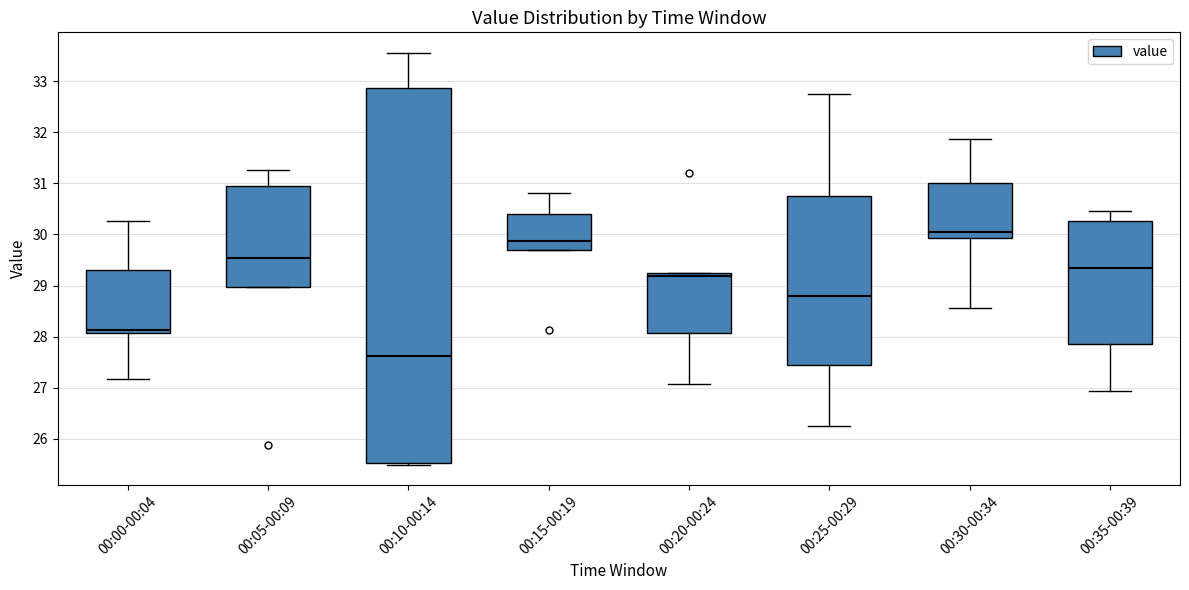

Where is the upper edge of the box for 00:00-00:04 on the y-axis? The values are not printed on the chart, so give them approximately, as read against the axis.

29.3